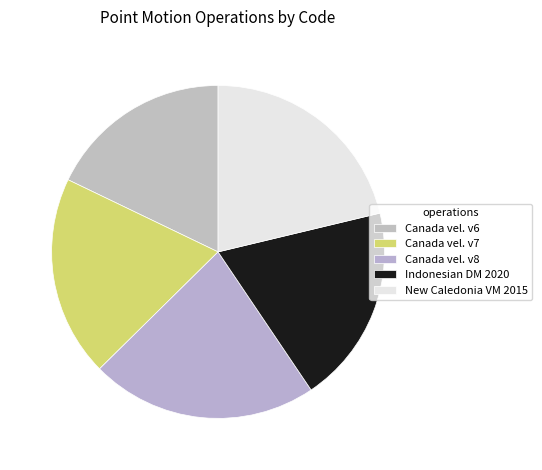

Count the number of slices in the pie.

5